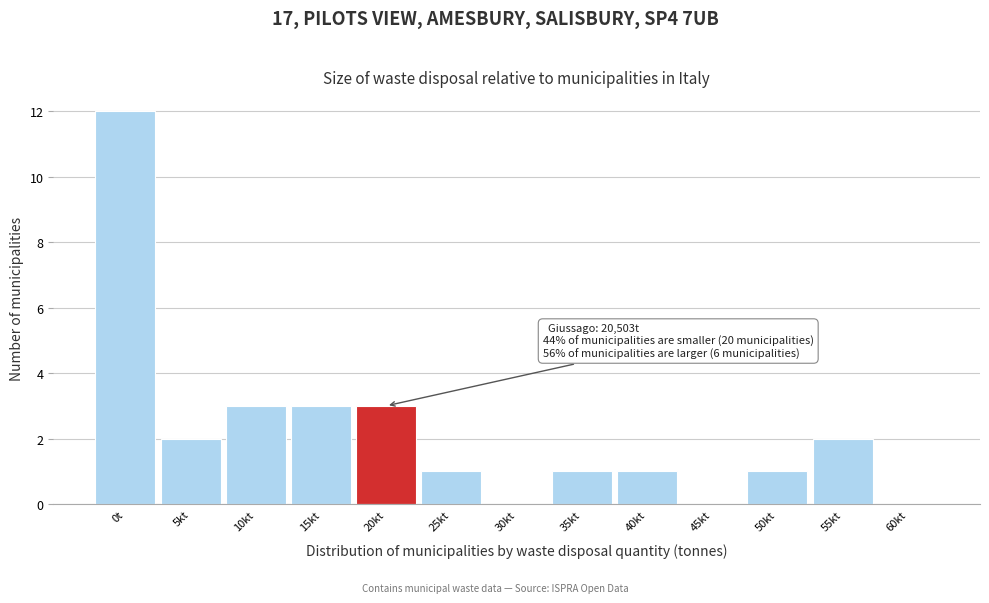

Reading right to left, list all the values displayed in this chart.

60kt=0	55kt=2	50kt=1	45kt=0	40kt=1	35kt=1	30kt=0	25kt=1	20kt=3	15kt=3	10kt=3	5kt=2	0t=12